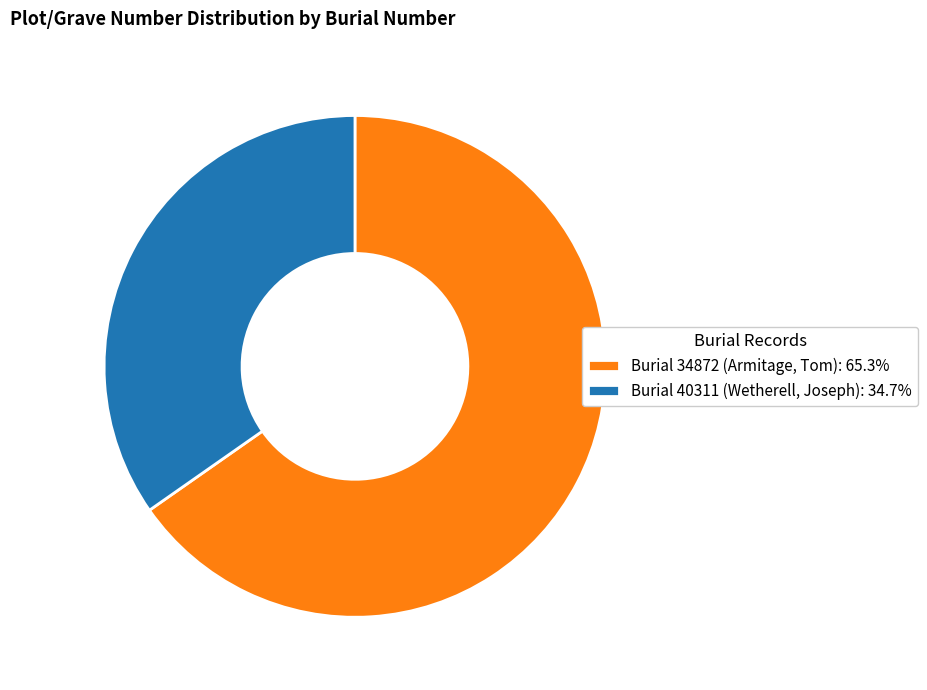

What is the ratio of the value at Burial 40311 (Wetherell, Joseph): 34.7% to the value at Burial 34872 (Armitage, Tom): 65.3%?

0.5